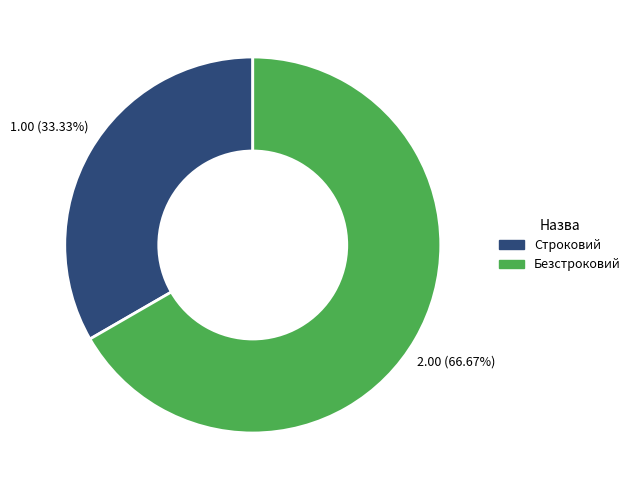

To the nearest percent, what is the difference between the largest and smallest slice percentages?

33%